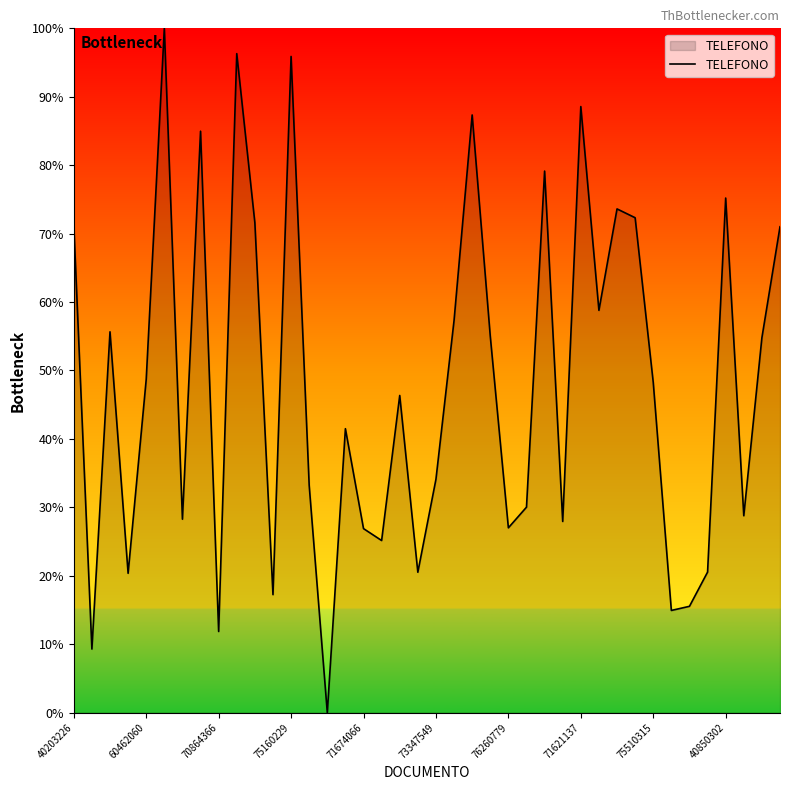

What is the greatest value displayed?

100.0